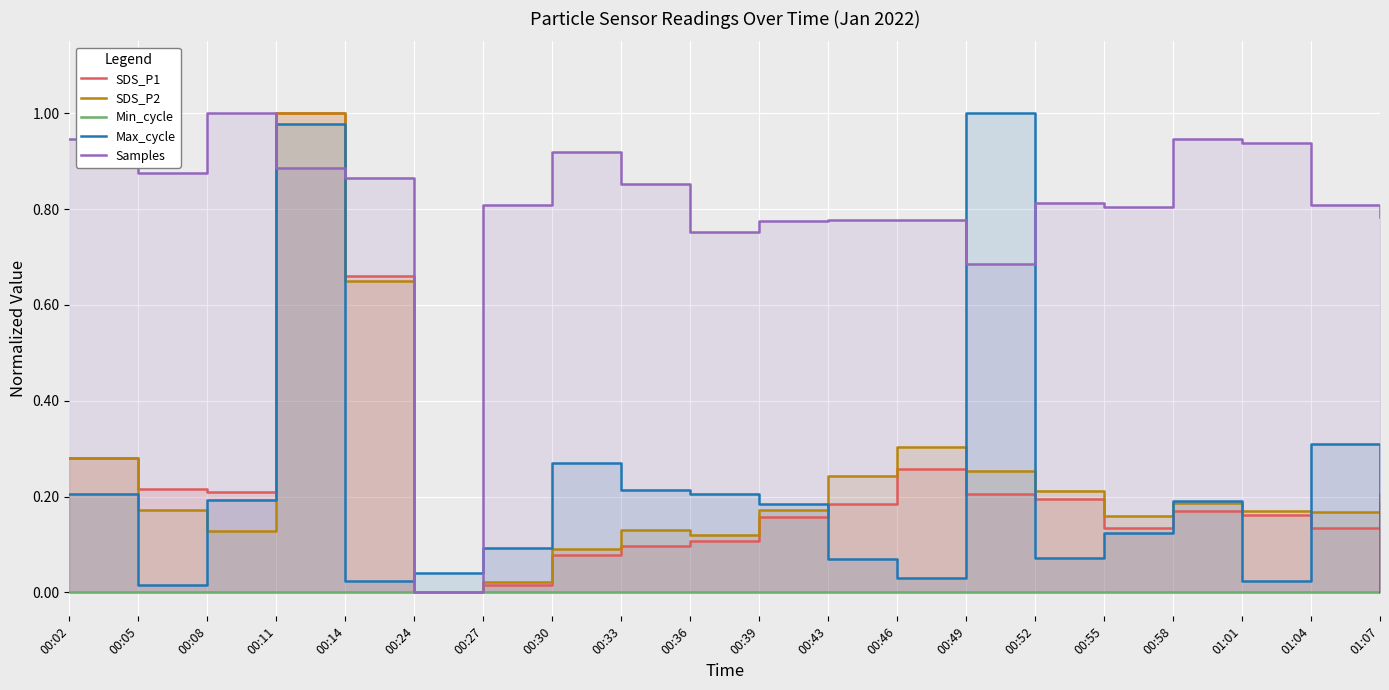

Which category has the lowest value across all series?

00:24